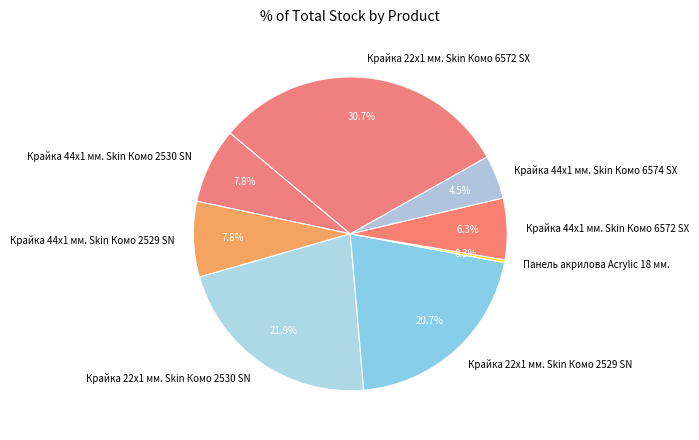

To the nearest percent, what is the difference between the largest and smallest slice percentages?

30%